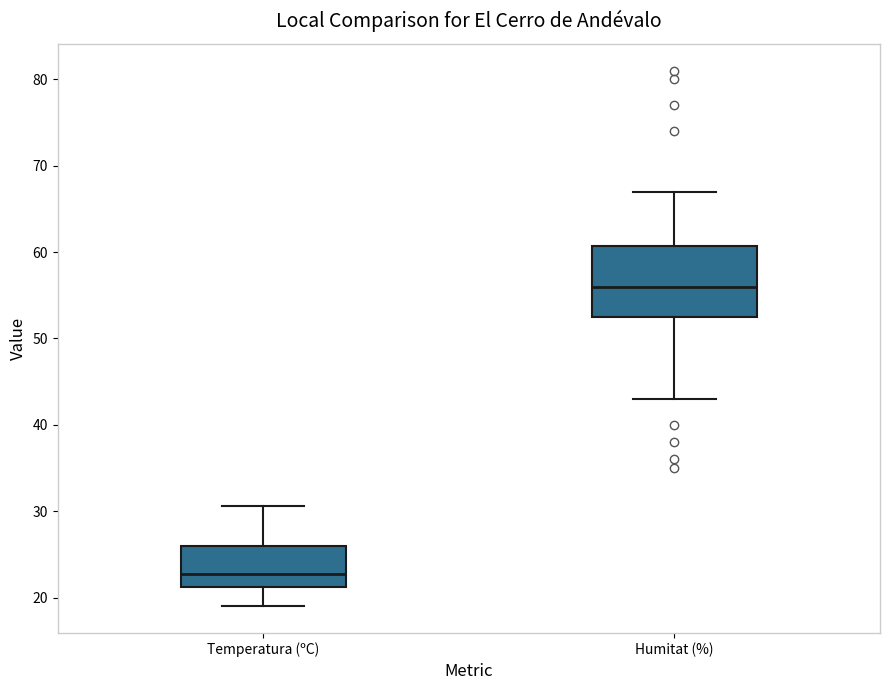

Which box has the lowest median line?

Temperatura (ºC)